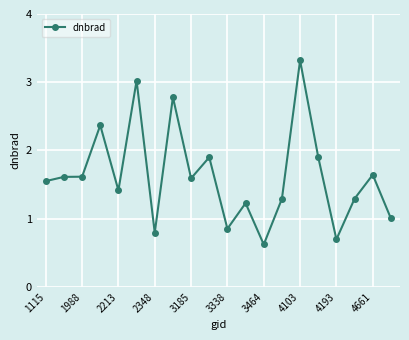

What is the difference between the maximum and minimum values?

2.7